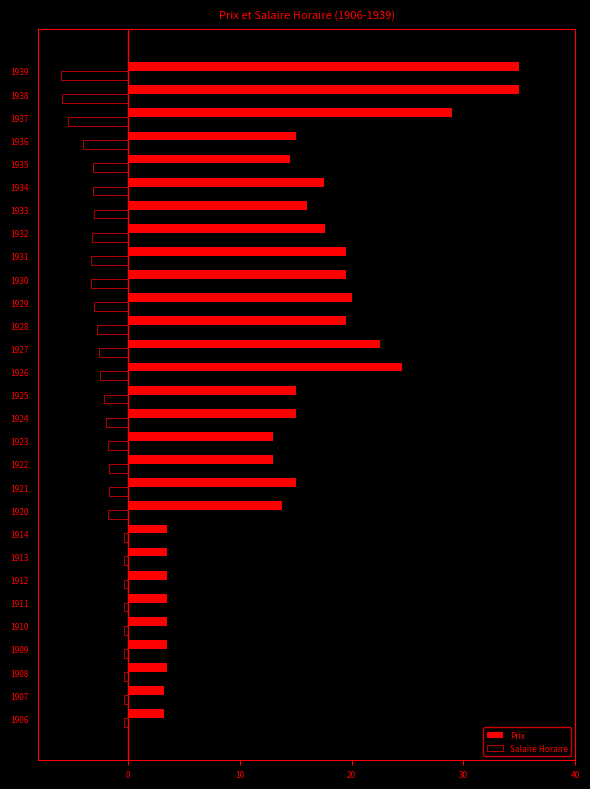

True or false: Prix has a value of 13.8 at 1920.

True